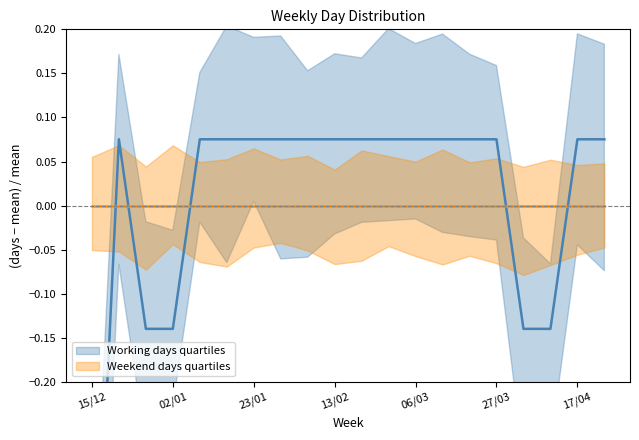

Is this an area chart (filled region under the line)?

No